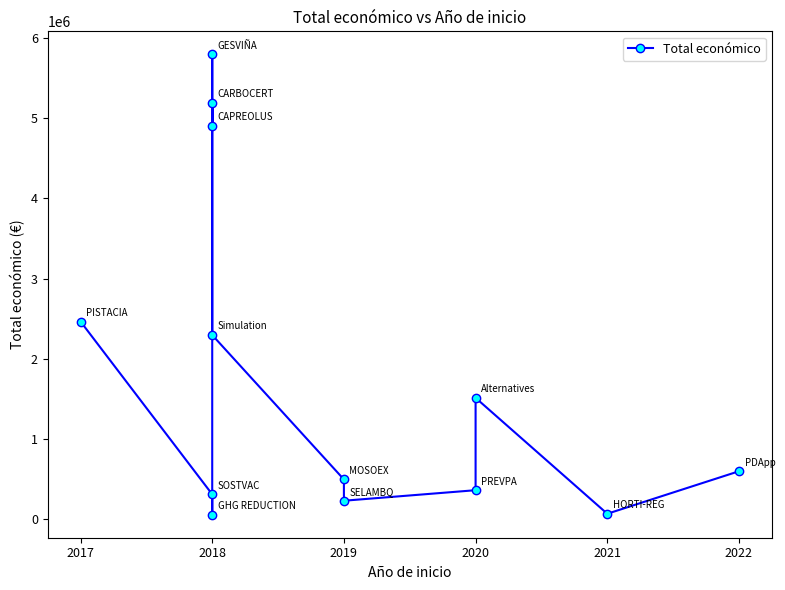

Reading left to right, list all the values displayed in this chart.

2464572	311553	58130	5187255	4902645	5792221	2296067	497232	232189	363424	1513726	69992	599480